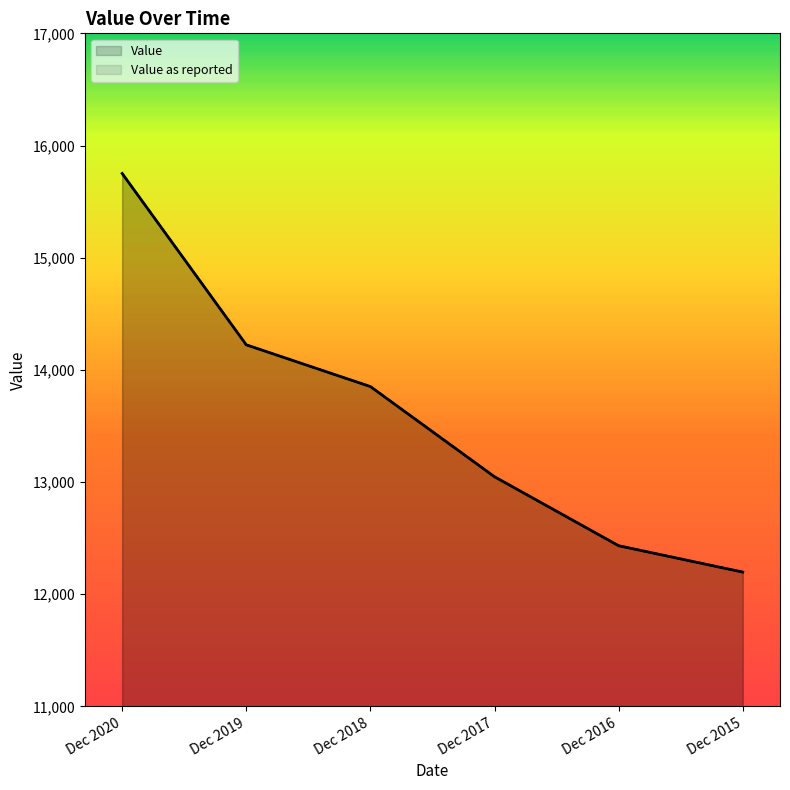

Rank the categories by Value as reported value from highest to lowest.

Dec 2020, Dec 2019, Dec 2018, Dec 2017, Dec 2016, Dec 2015